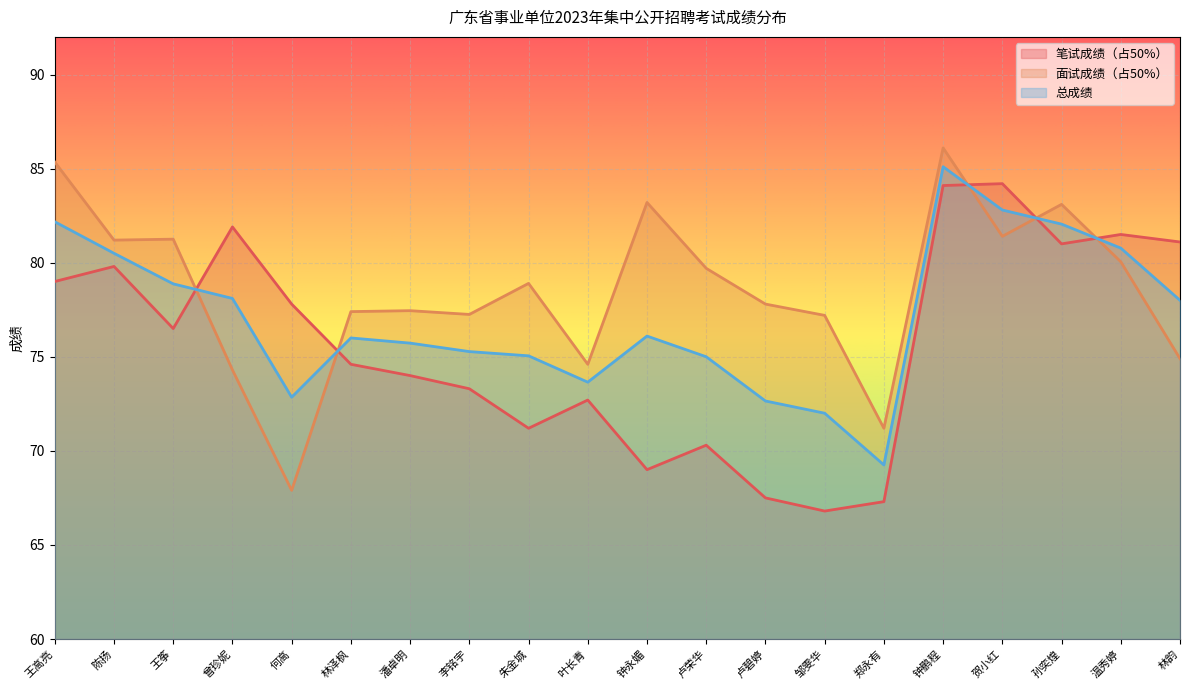

In 总成绩, how many points are lower than both neighbors (excluding endpoints)?

3